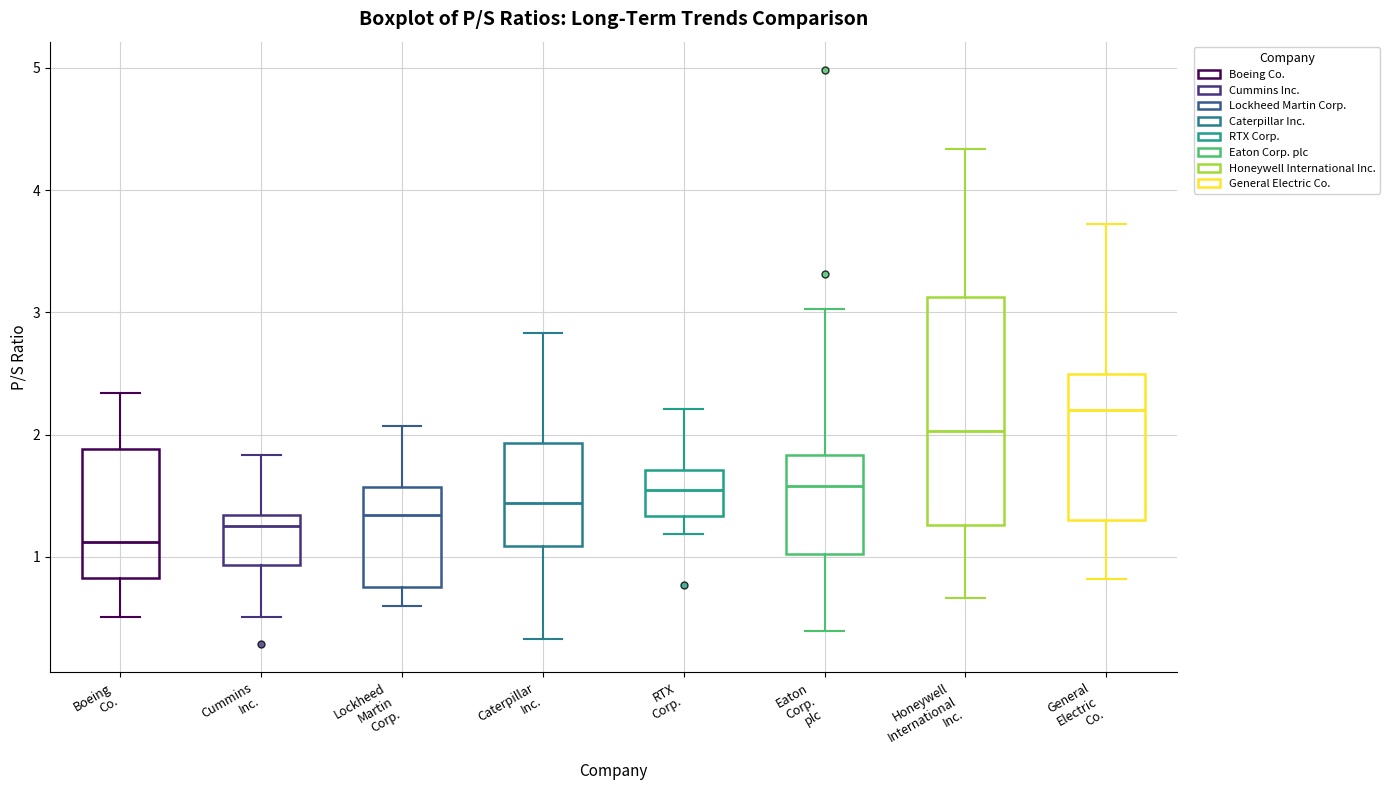

Which box is the tallest, from its lower edge to its upper edge?

Honeywell International Inc.